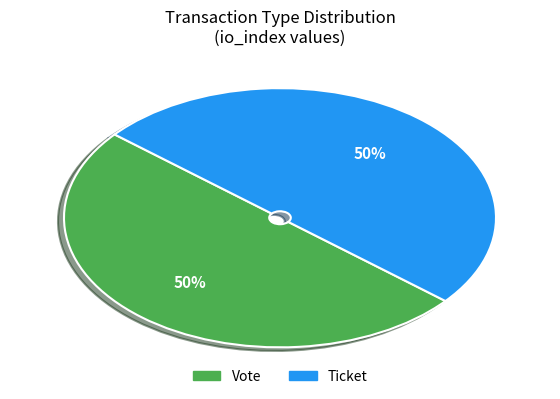

To the nearest percent, what is the average slice percentage?

50%